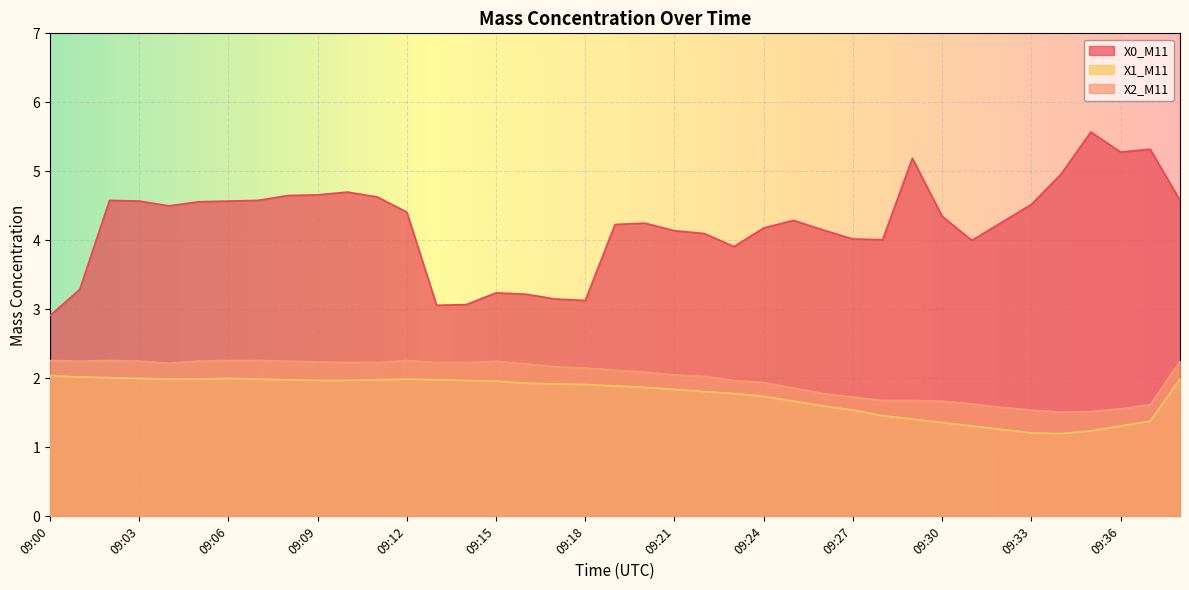

What is the value of the X0_M11 point at the 33rd from the left?

4.3